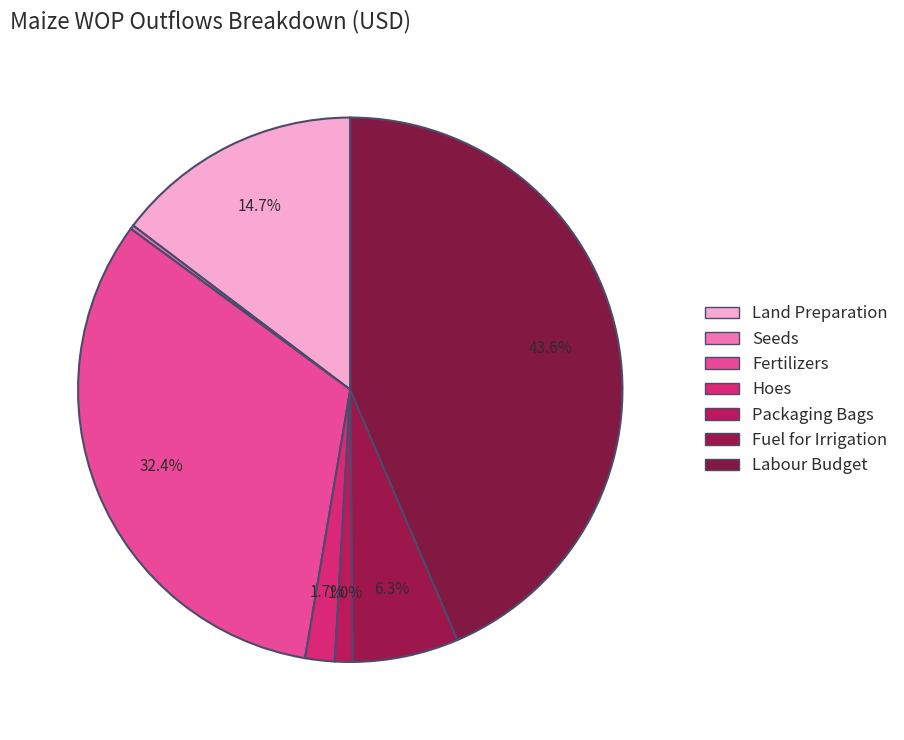

True or false: Hoes accounts for 2% of the total.

True